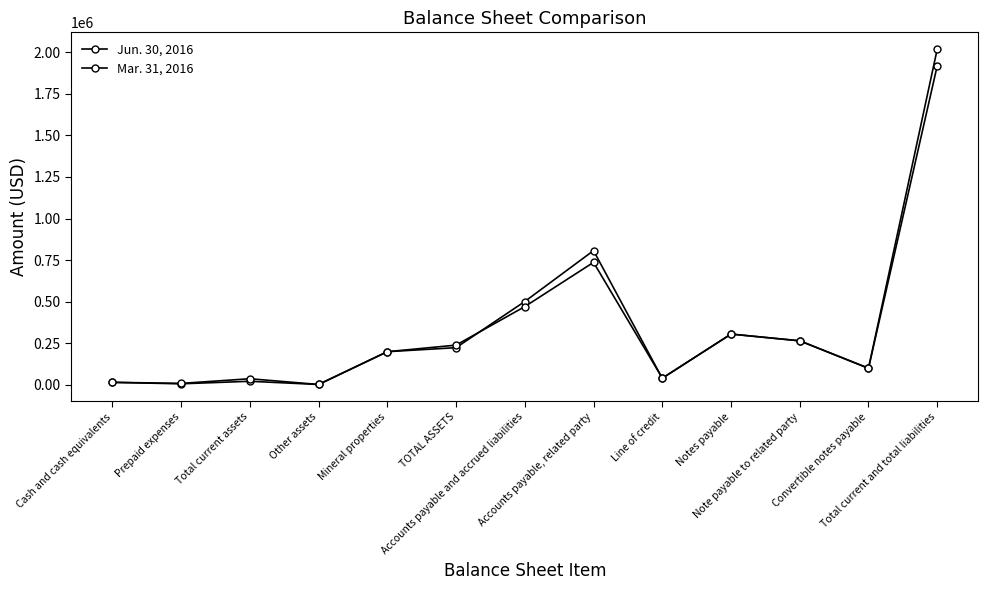

How many categories are shown in the chart?

13